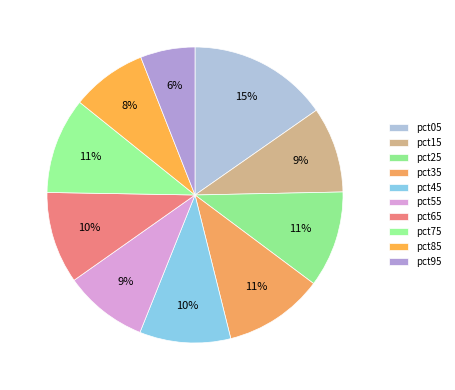

The pct35 slice represents 11% of the pie. True or false?

True